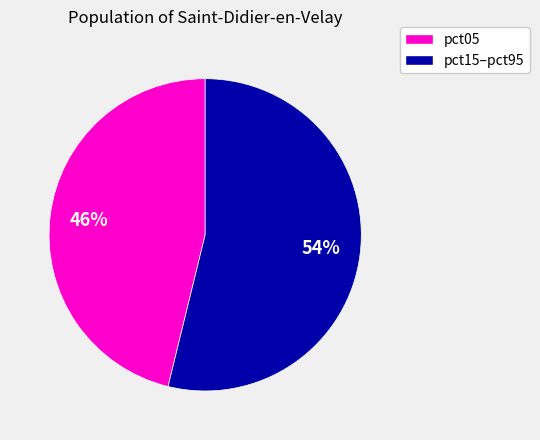

To the nearest percent, what is the combined percentage of pct15–pct95 and pct05?

100%